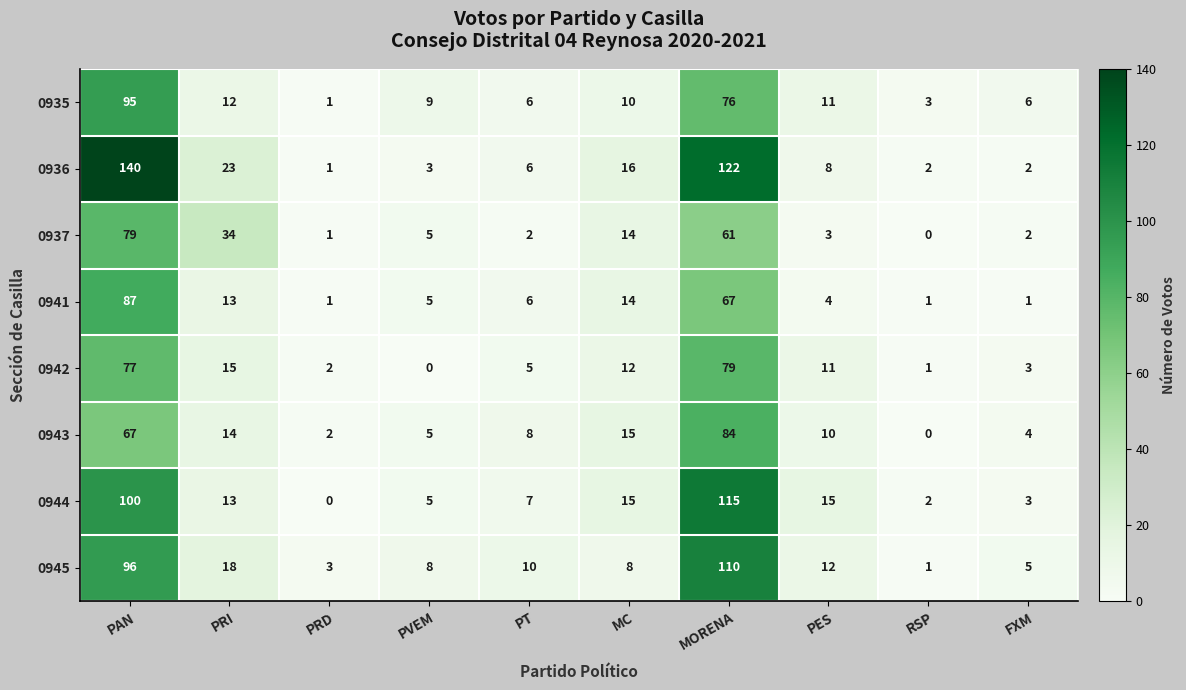

Which series has the largest total across all categories?

0936